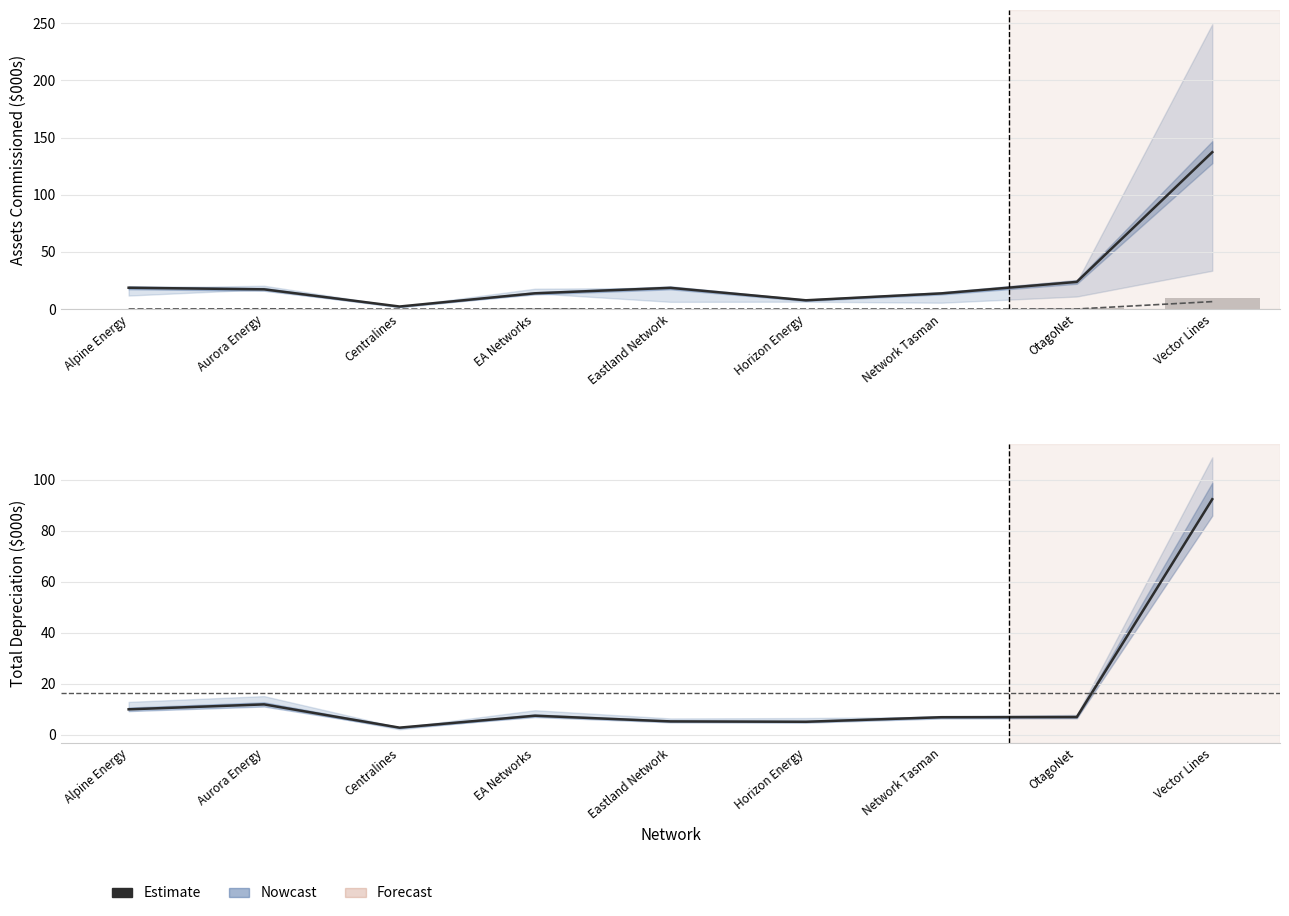

Is it true that Total depreciation equals 5.7 at Alpine Energy?

False